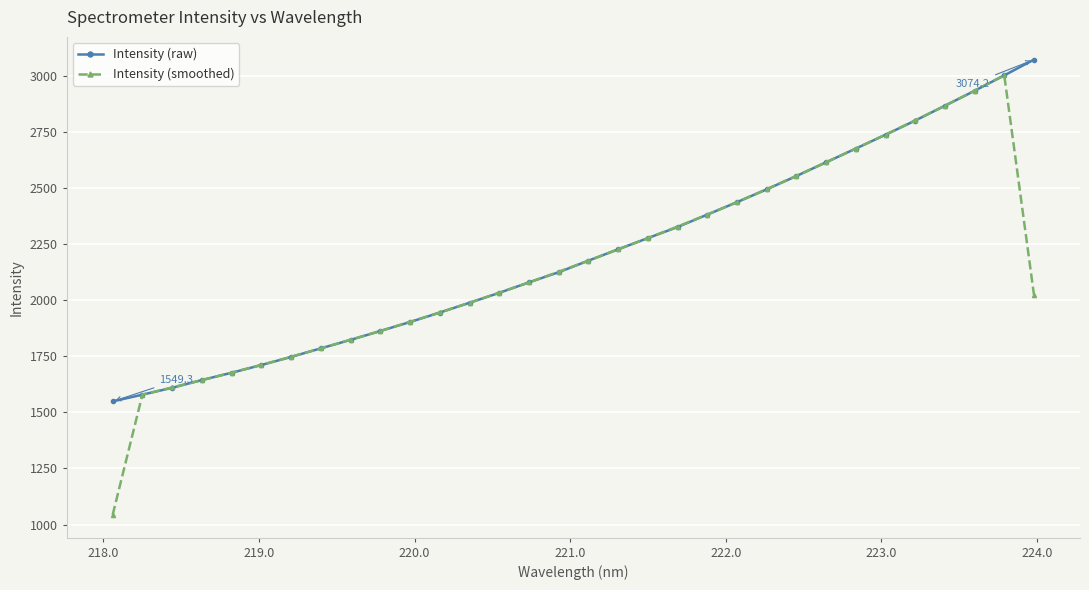

What is the minimum value for Intensity (raw)?

1549.3